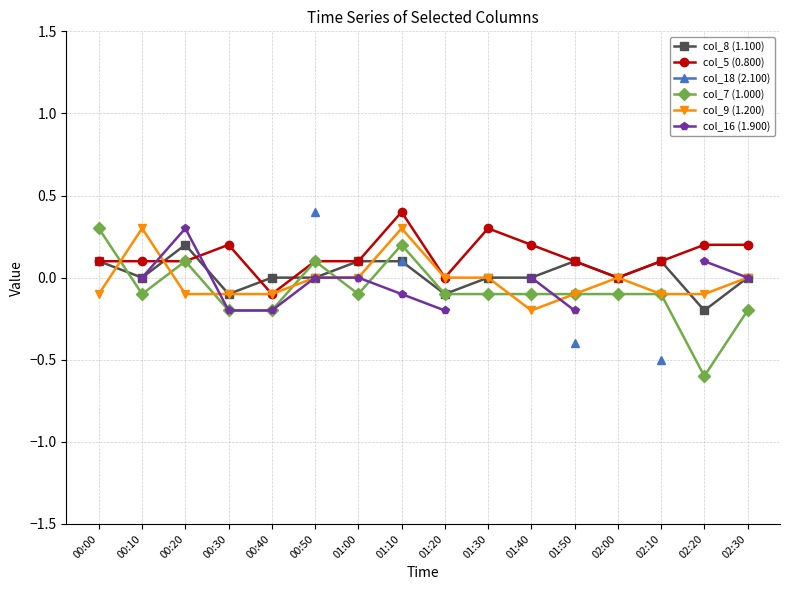

Which series changed the most between 00:10 and 00:40?

col_9 (1.200)